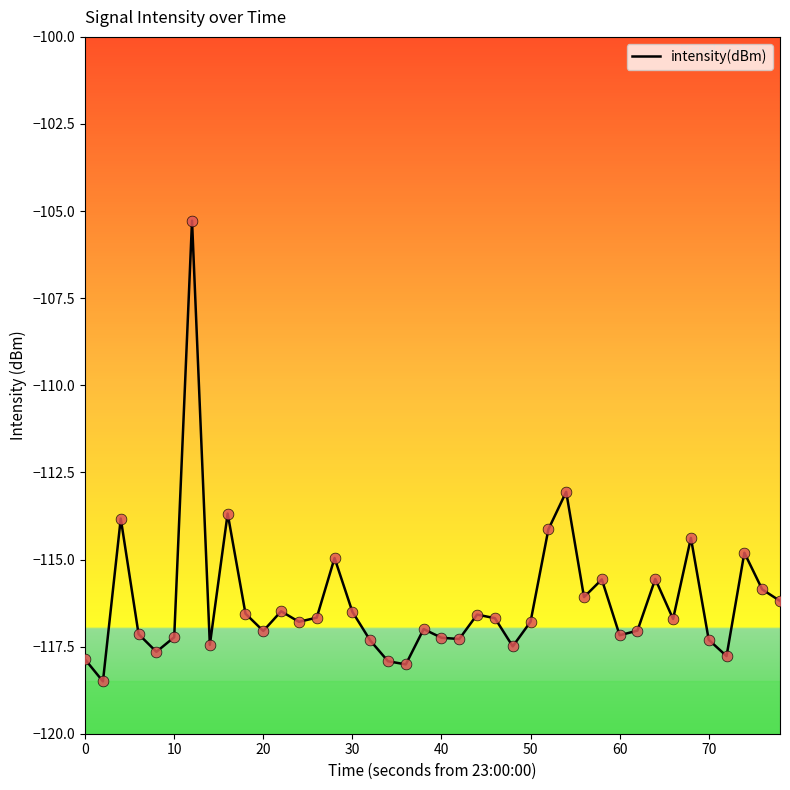

What is the greatest value displayed?

-105.3